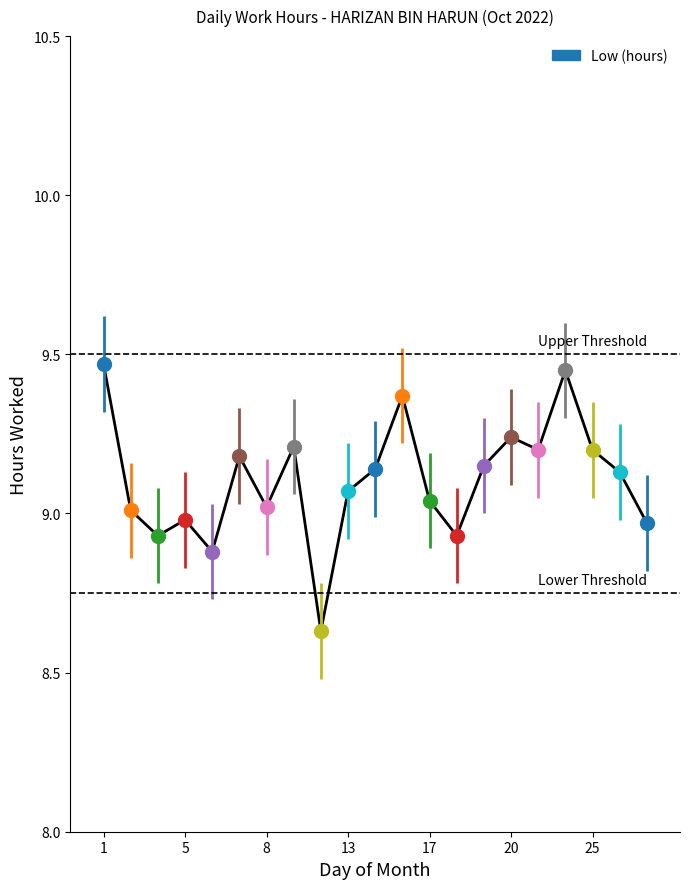

What is the change in value from 11 to 17?

-0.2